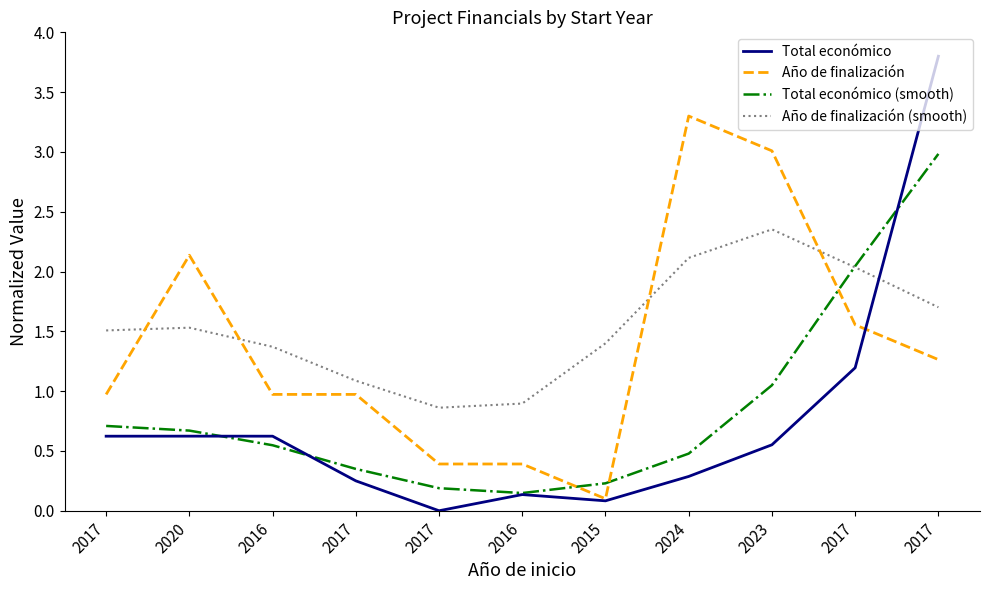

Rank the series at 2017 from lowest to highest value.

Total económico, Total económico (smooth), Año de finalización, Año de finalización (smooth)